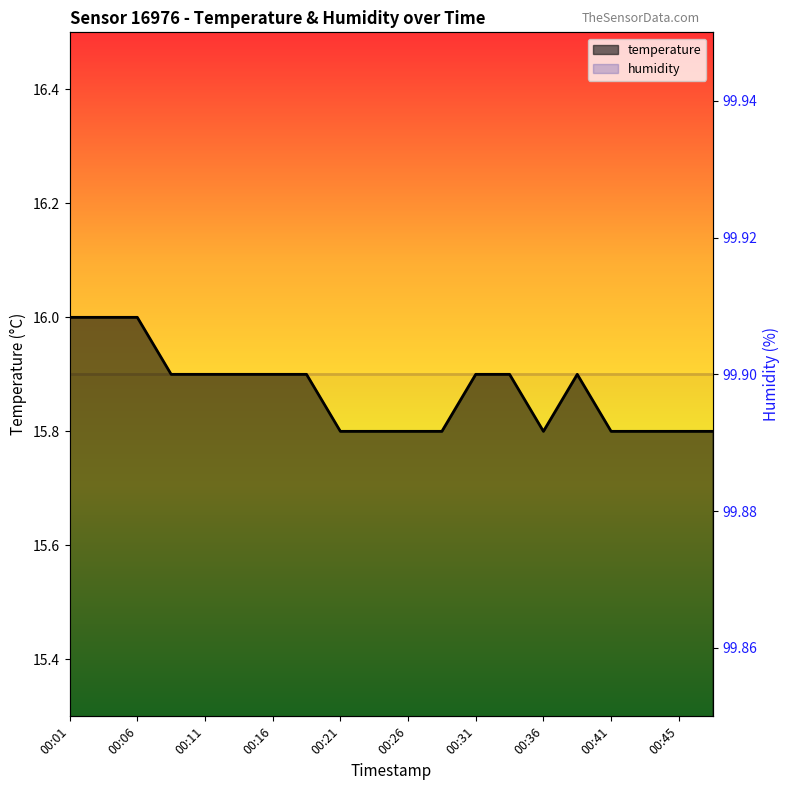

What is the change in value from 00:33 to 00:45?

-0.1